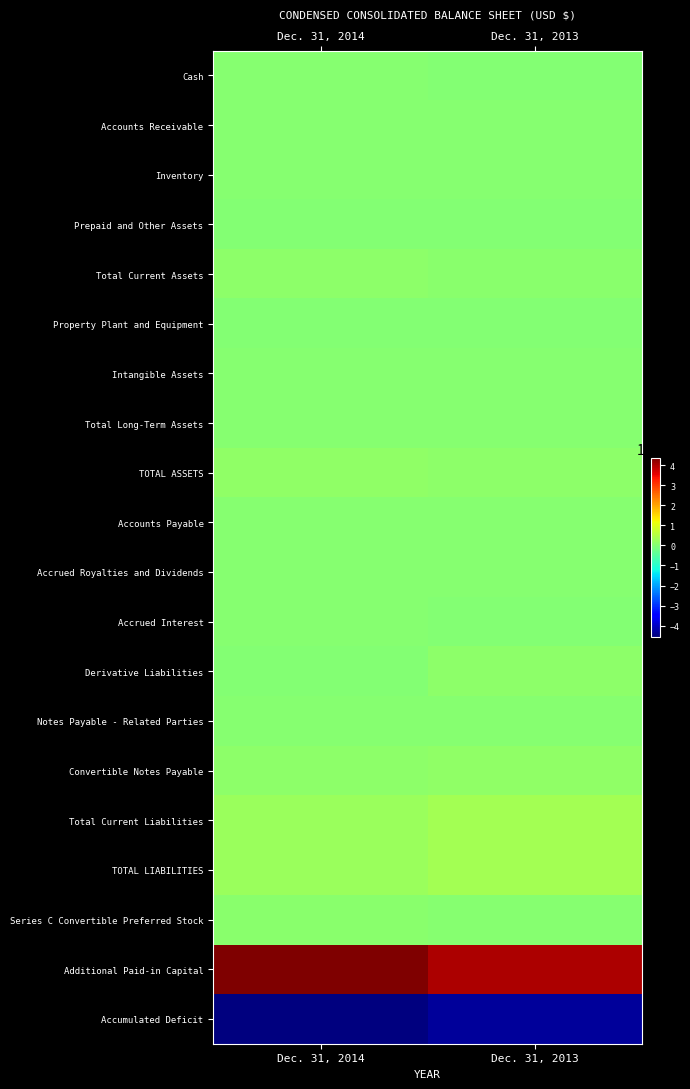

What is the minimum value shown in the chart?

-45443550